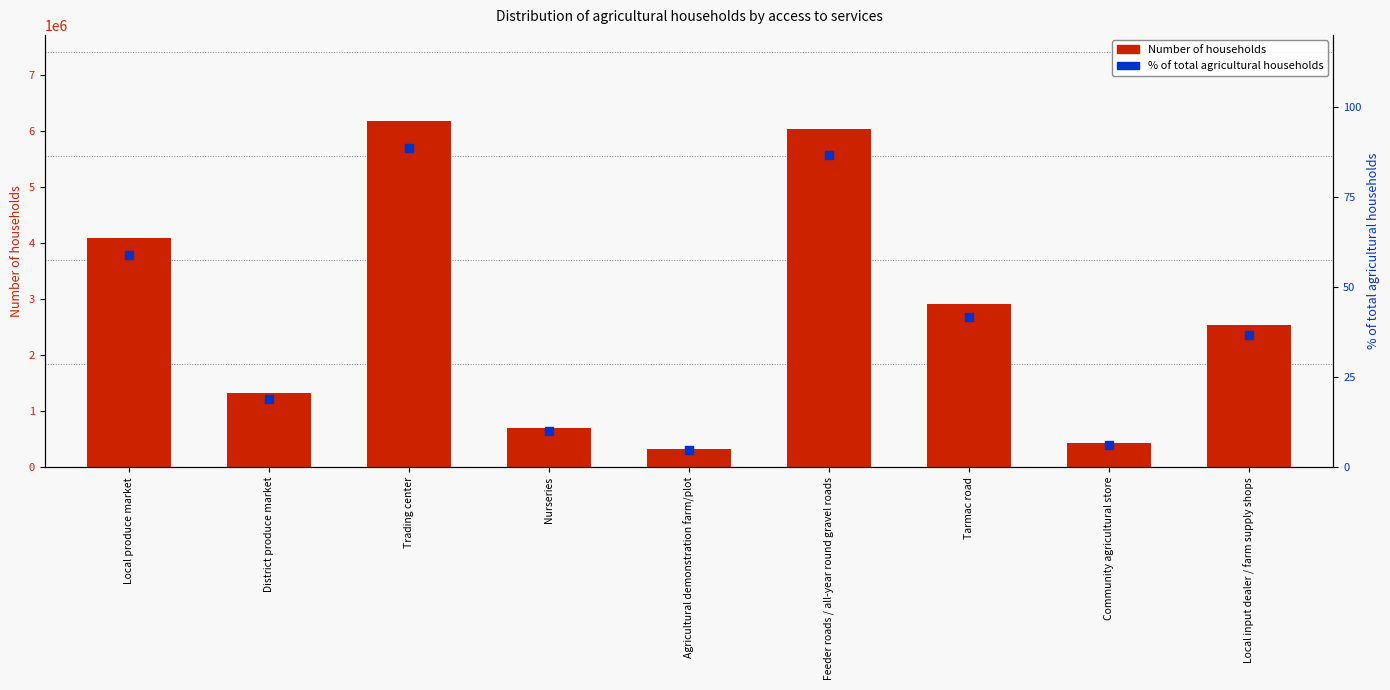

What is the total value across all series at Tarmac road?

2911007.8